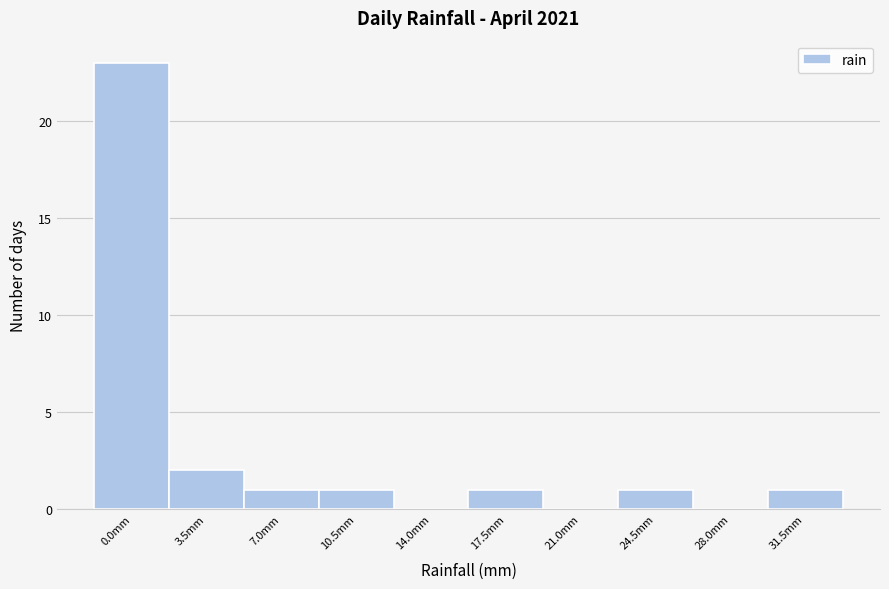

Reading left to right, transcribe all the data shown in this chart.

0.0mm=23	3.5mm=2	7.0mm=1	10.5mm=1	14.0mm=0	17.5mm=1	21.0mm=0	24.5mm=1	28.0mm=0	31.5mm=1